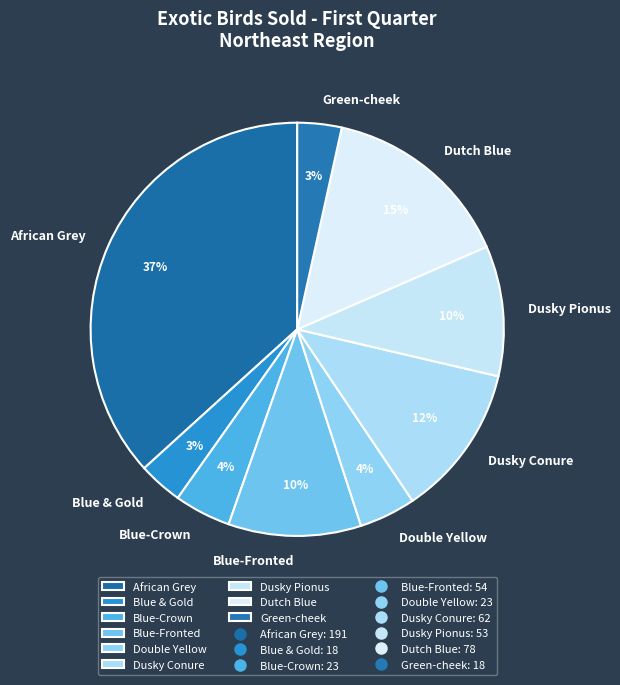

What is the largest slice in the pie chart?

African Grey